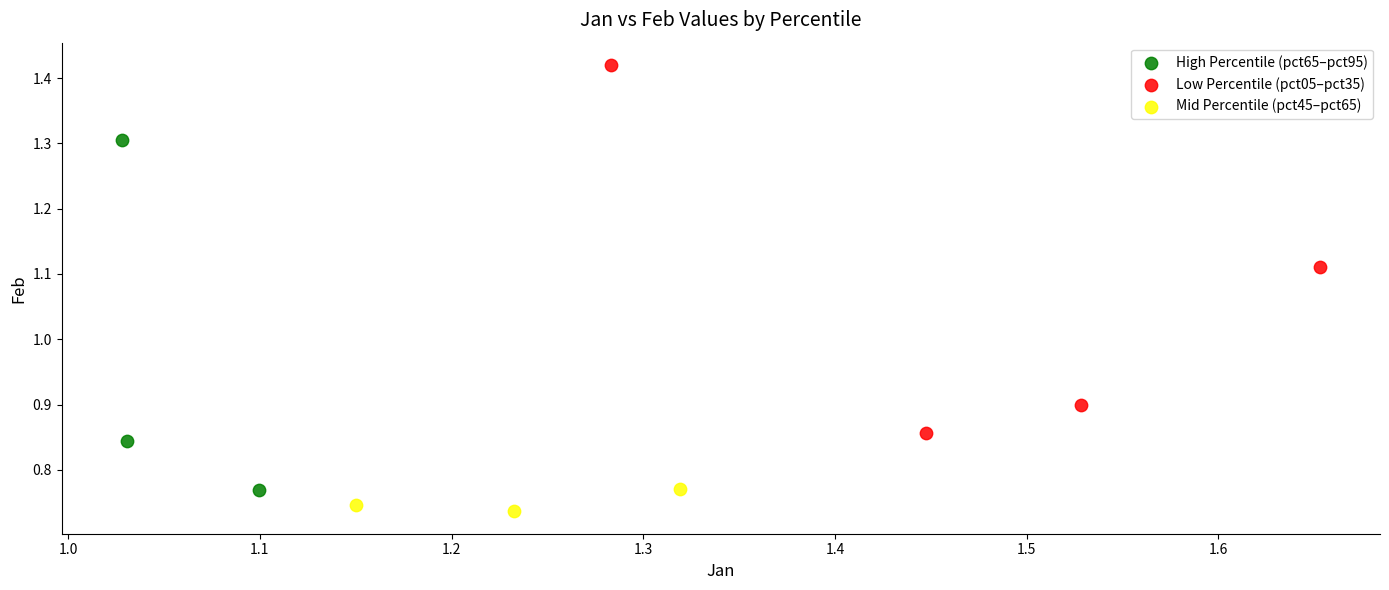

What are all the series names shown in the legend?

High Percentile (pct65–pct95), Low Percentile (pct05–pct35), Mid Percentile (pct45–pct65)